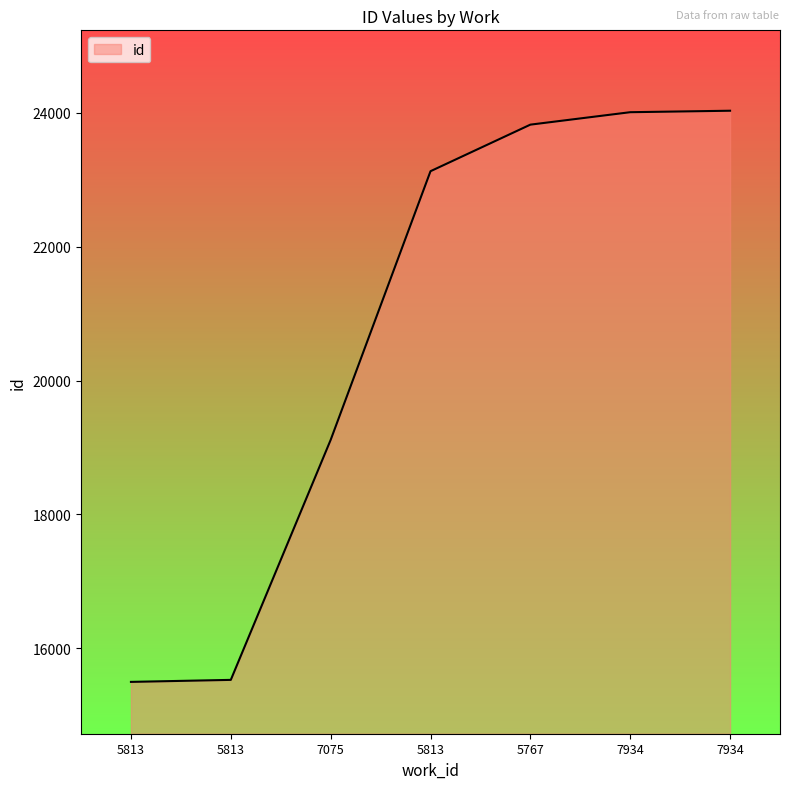

Which has a higher value, 7934 or 5813?

7934